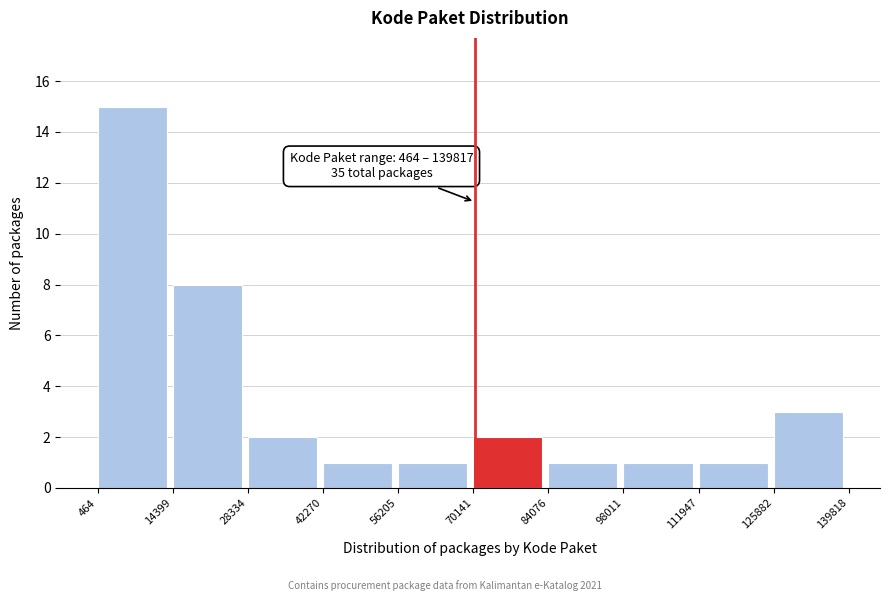

Which range on the x-axis has the tallest bar?

464 to 14399